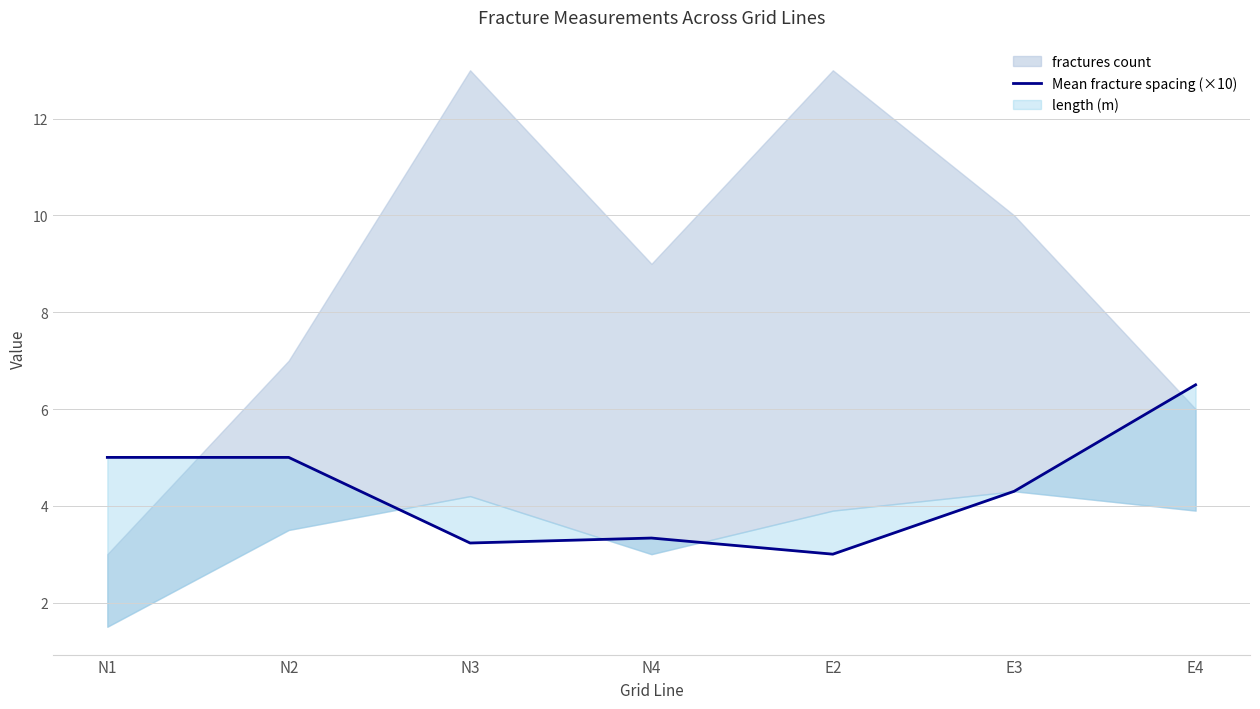

How many values exceed 4?

4